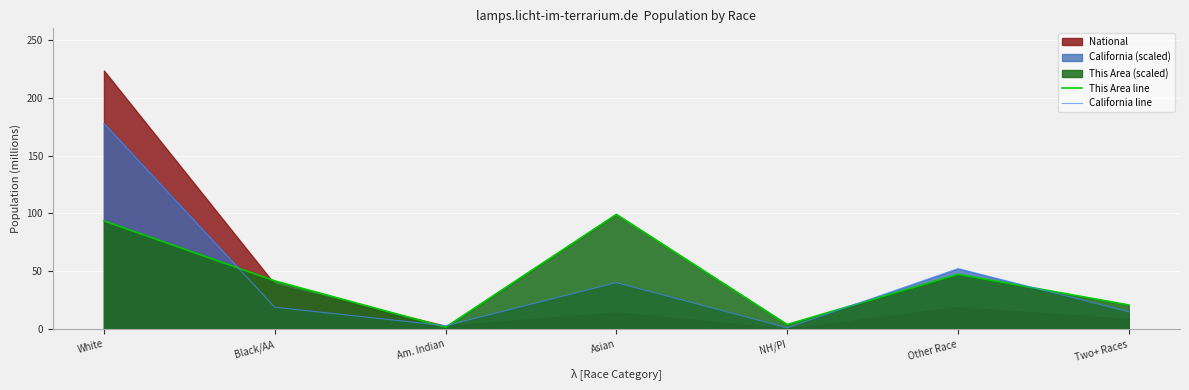

What is the sum of all This Area line values?

308.7